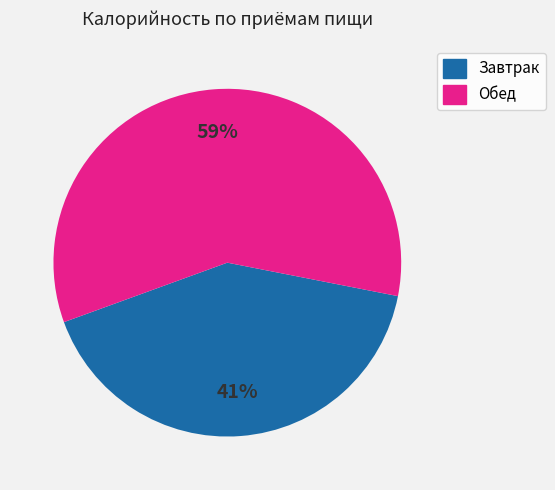

Count the number of slices in the pie.

2